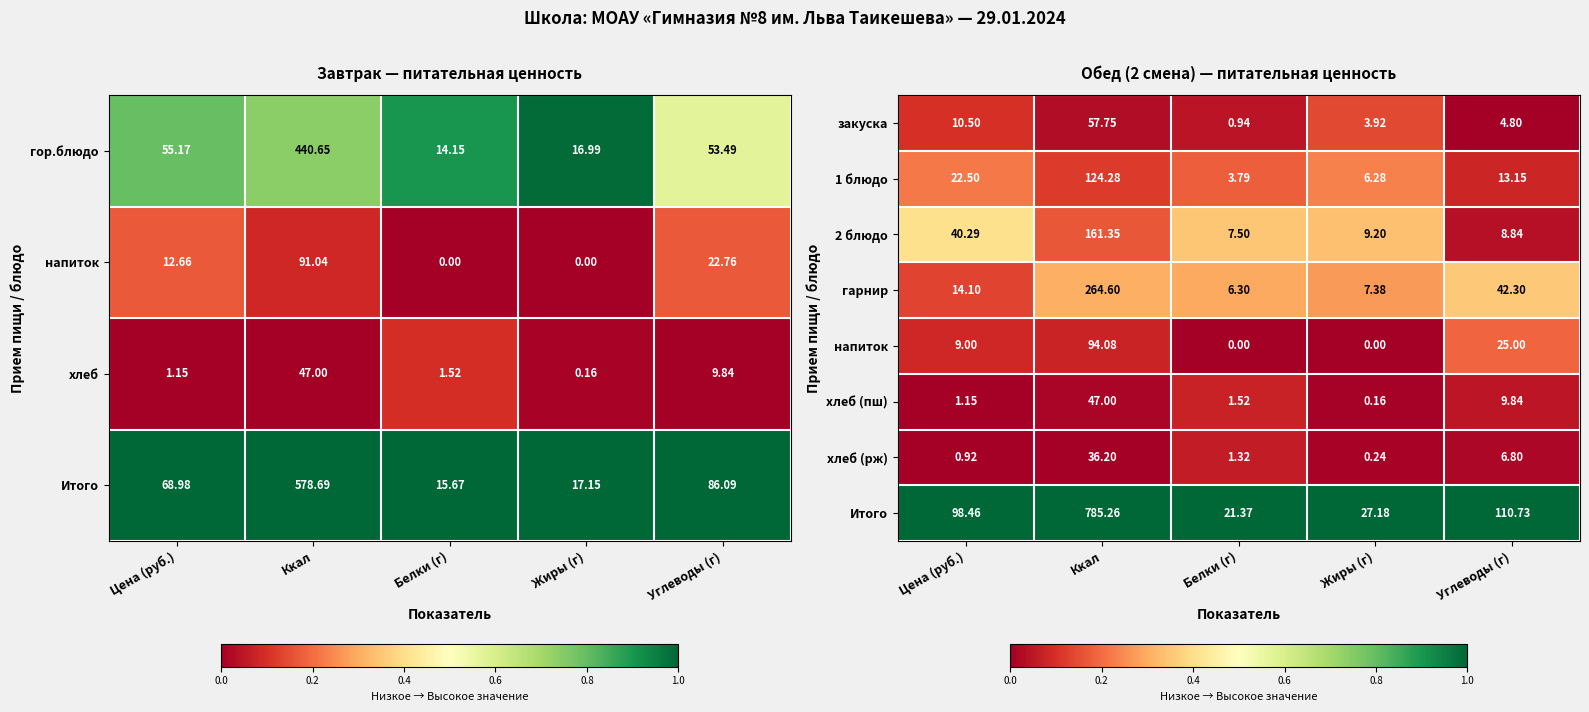

Is the value of 2 блюдо at Углеводы (г) greater than the value of 1 блюдо at Жиры (г)?

Yes